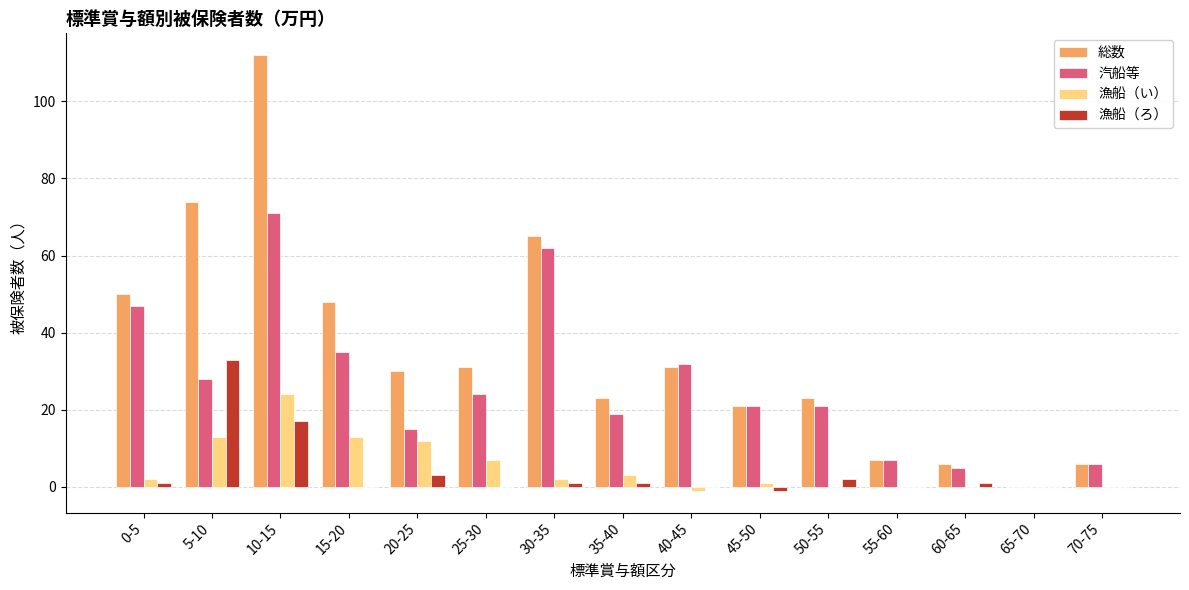

Where is 漁船（い） nearest to the value 11?

20-25